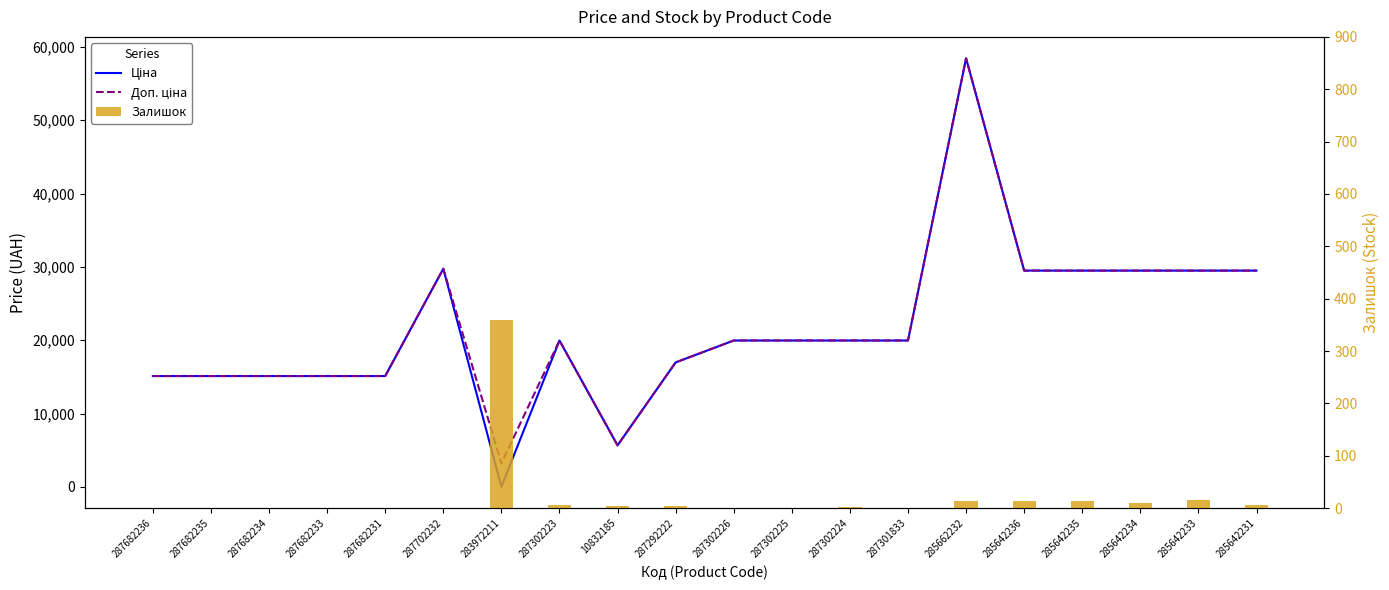

Does the chart contain any negative values?

No